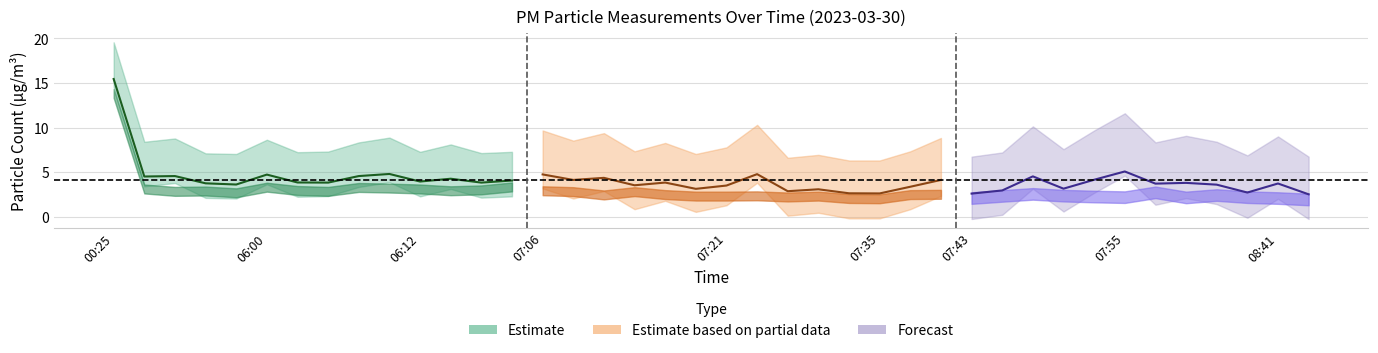

At which label does P2 reach its minimum?

08:44